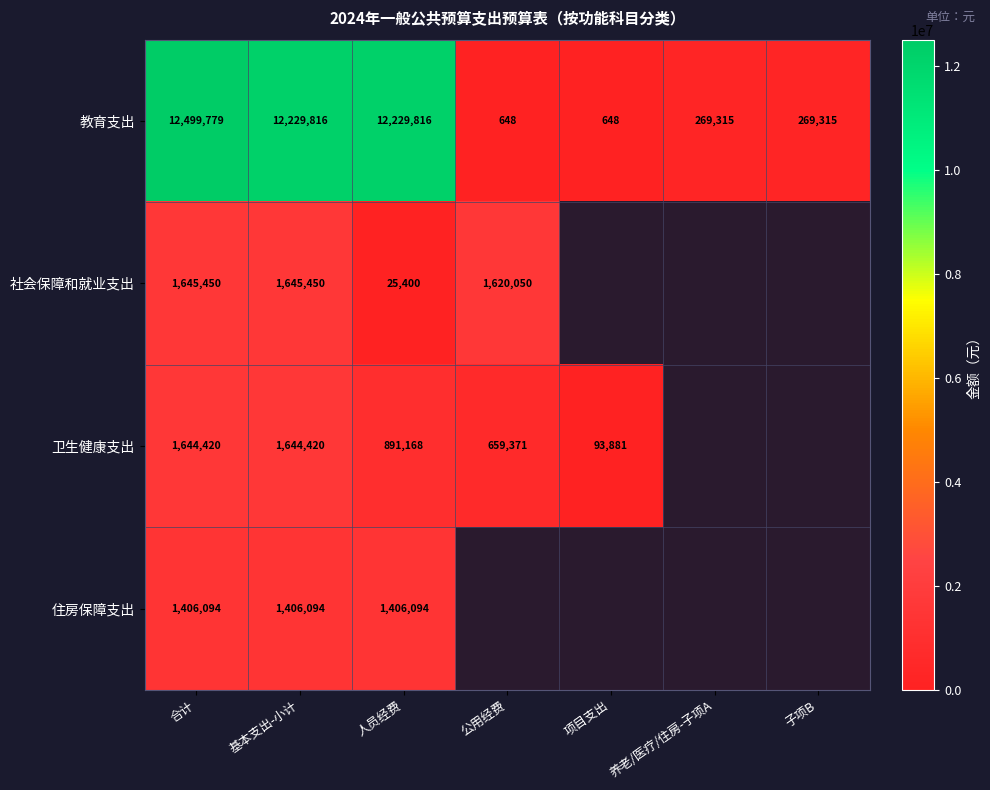

At 人员经费, list the series in order from largest to smallest.

教育支出, 住房保障支出, 卫生健康支出, 社会保障和就业支出